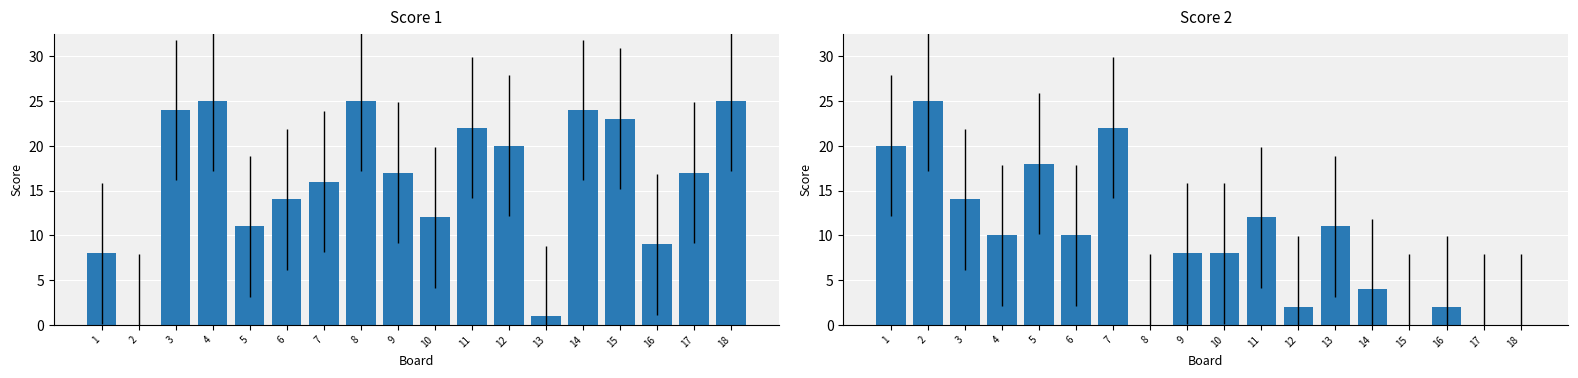

At how many categories does at least one series exceed 8?

18